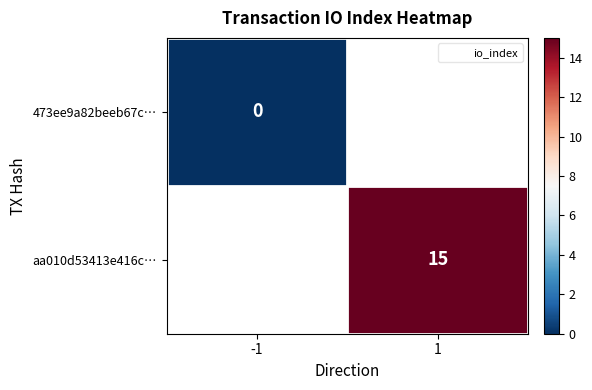

Is the value of aa010d53413e416c… at 1 greater than the value of 473ee9a82beeb67c… at 1?

No